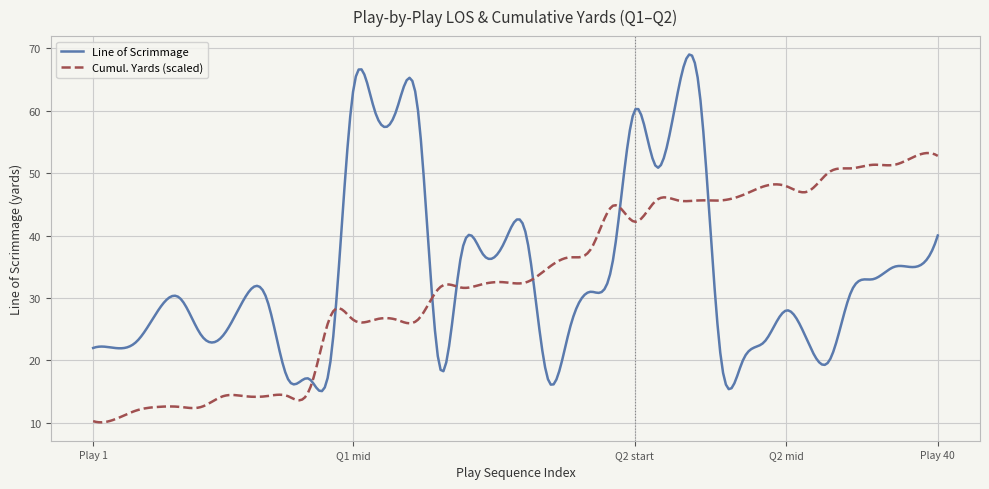

Which series has the largest range (max minus min)?

Line of Scrimmage